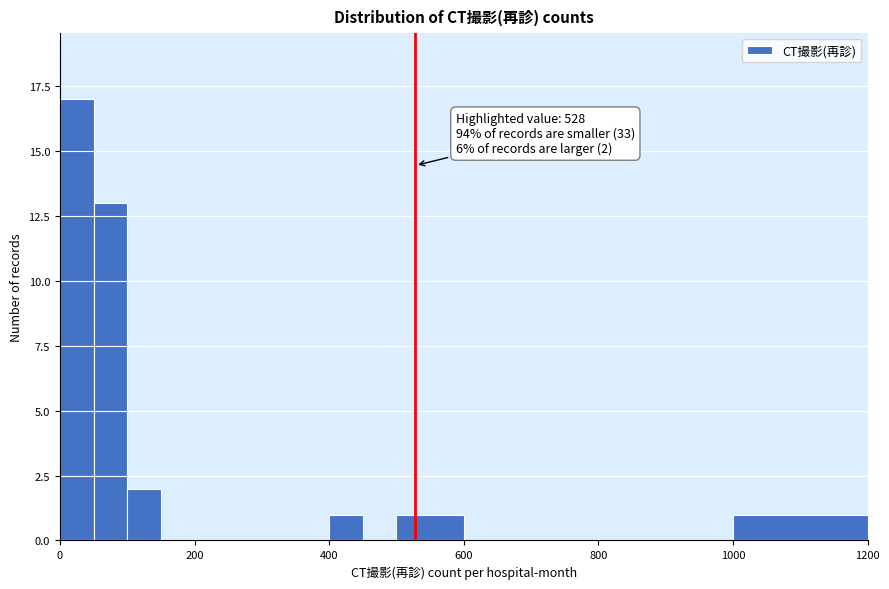

Around what value on the x-axis is the tallest bar? Give the approximate position of its centre, as read against the axis.

20